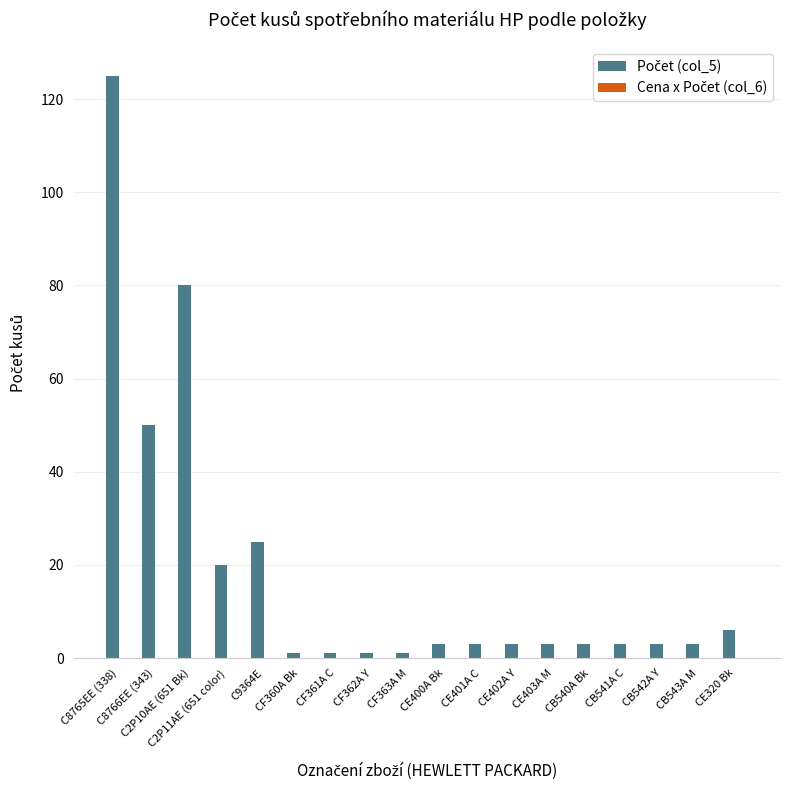

Is it true that the value at C9364E is 25?

True